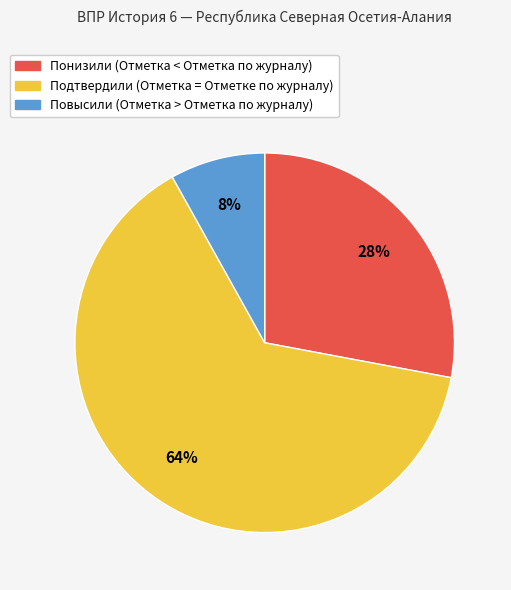

To the nearest percent, what is the difference between the largest and smallest slice percentages?

56%